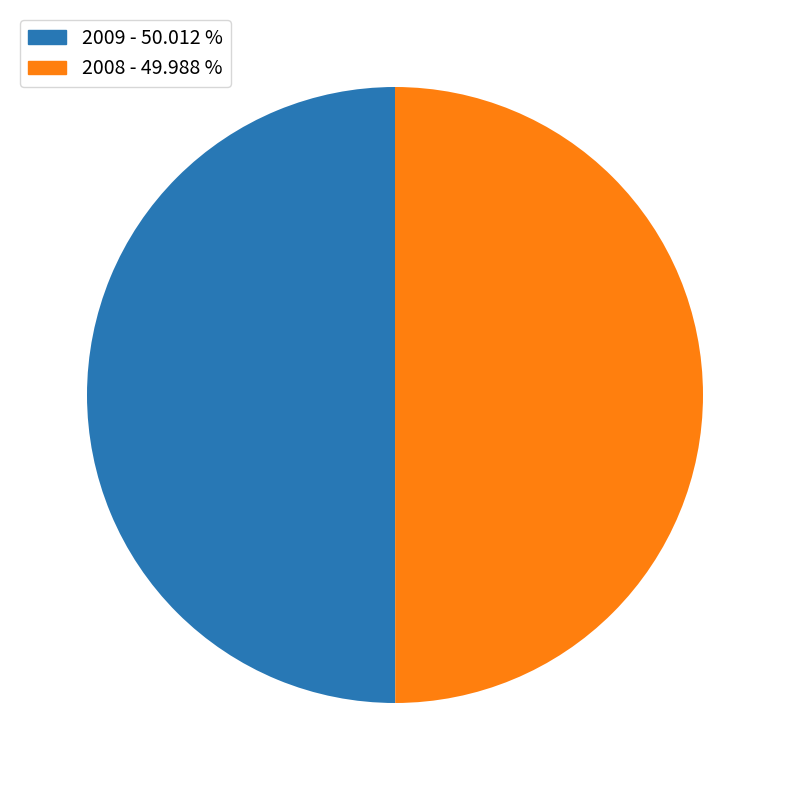

The 2009 slice represents 61% of the pie. True or false?

False